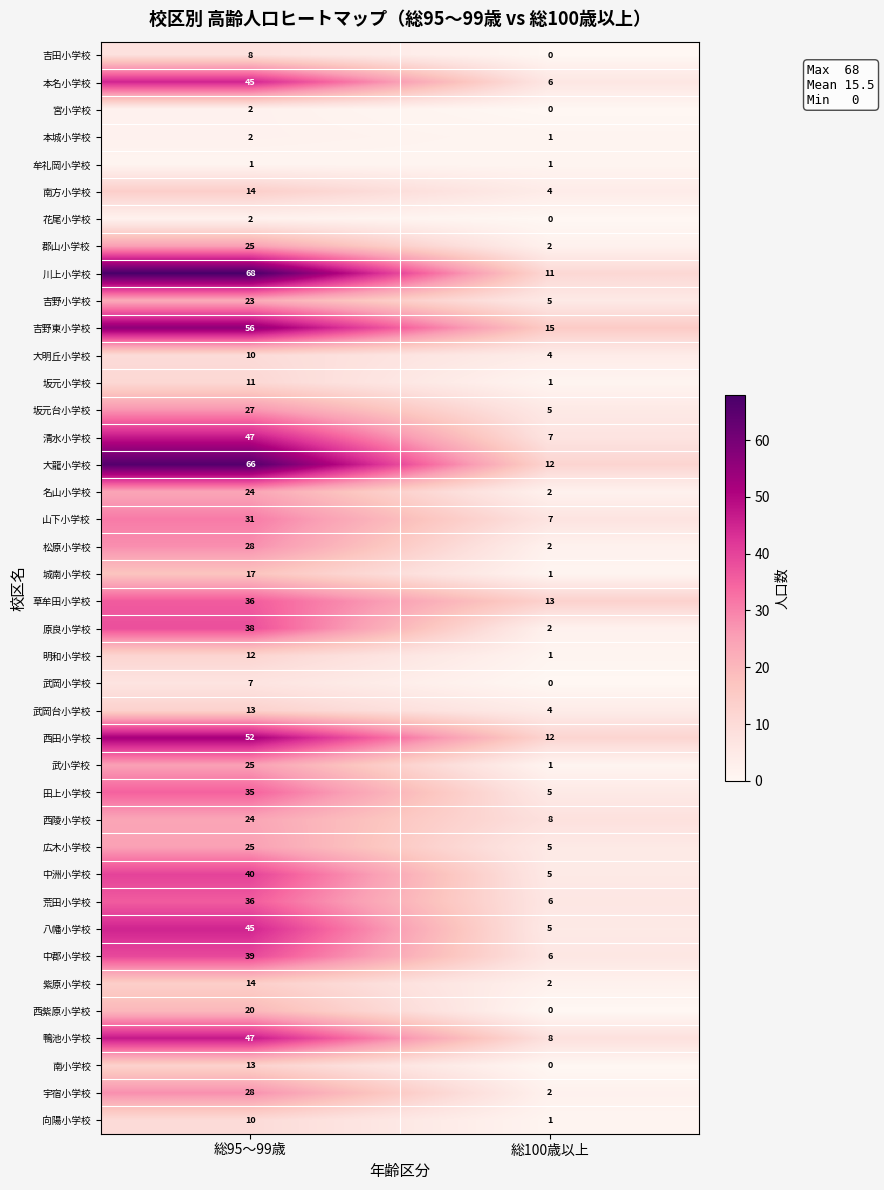

Which has a higher value, 総100歳以上 or 総95～99歳?

総95～99歳